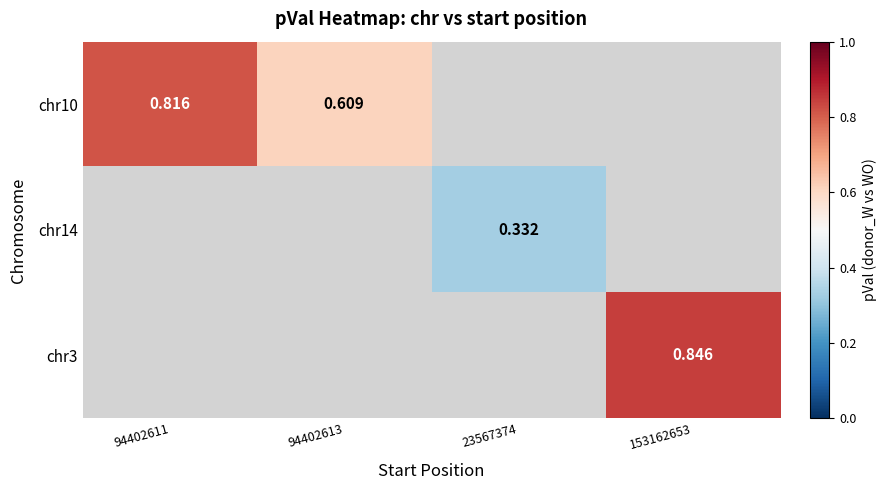

At which label does chr3 reach its peak?

153162653